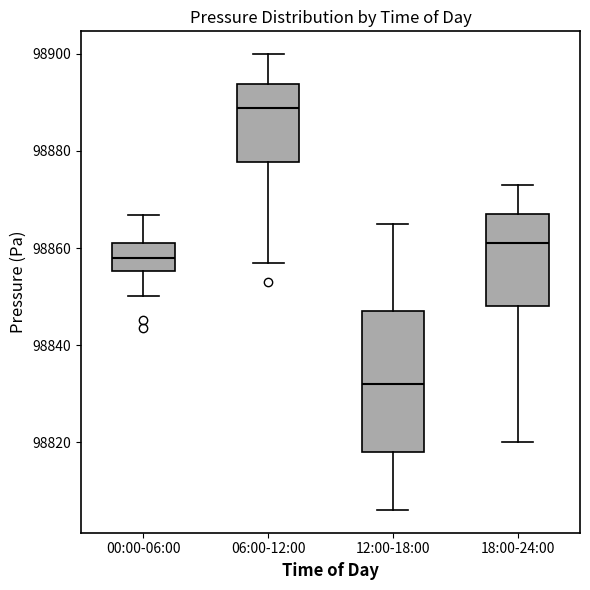

Where does the lower whisker of the box for 18:00-24:00 end on the y-axis? The values are not printed on the chart, so give them approximately, as read against the axis.

98820